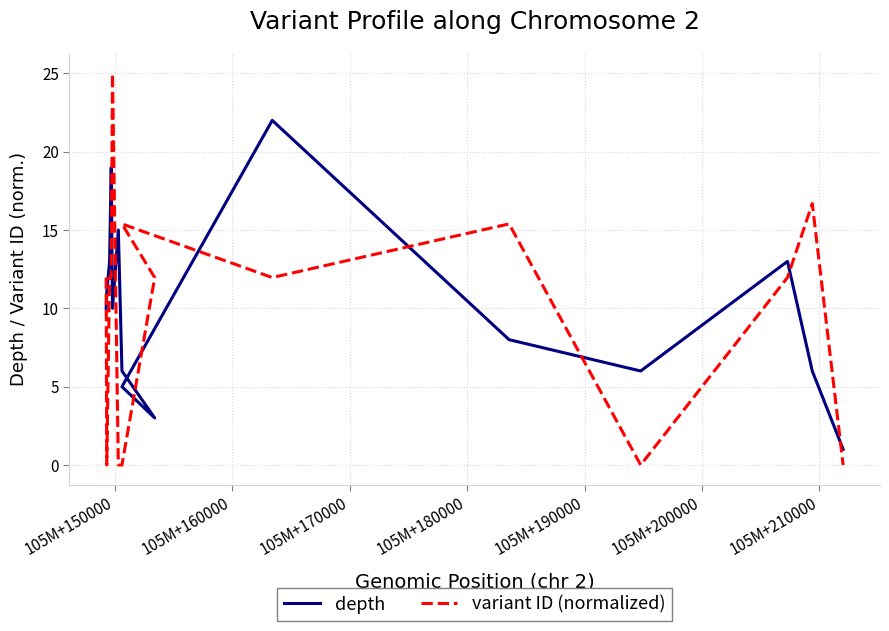

Where does the depth series first go above 10?

105M+150000